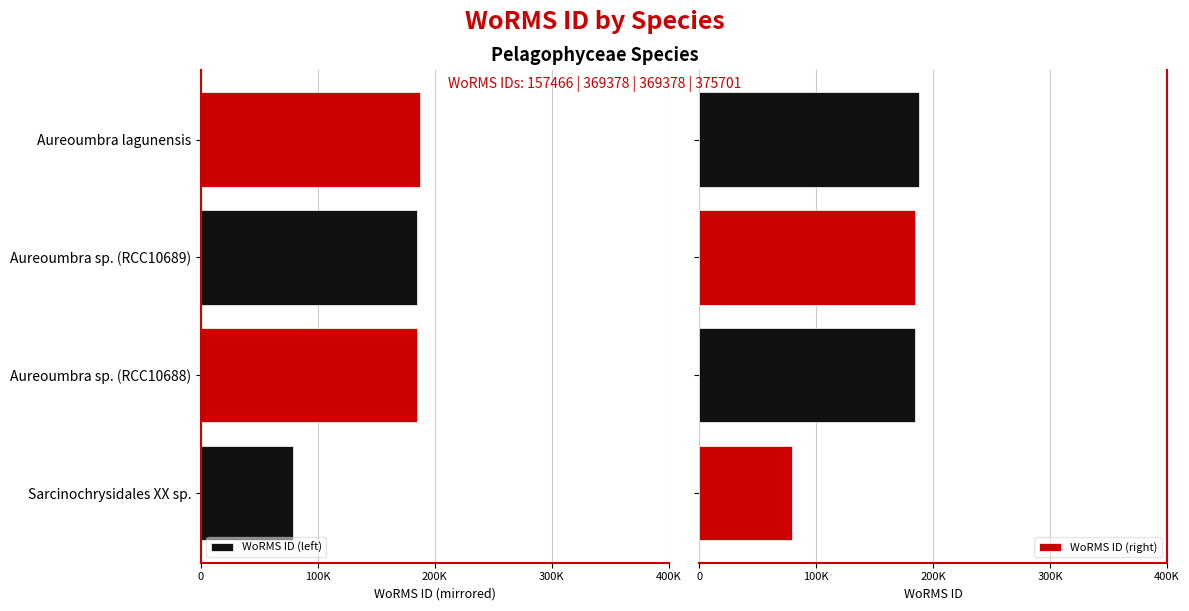

How many bars are there in each group?

2